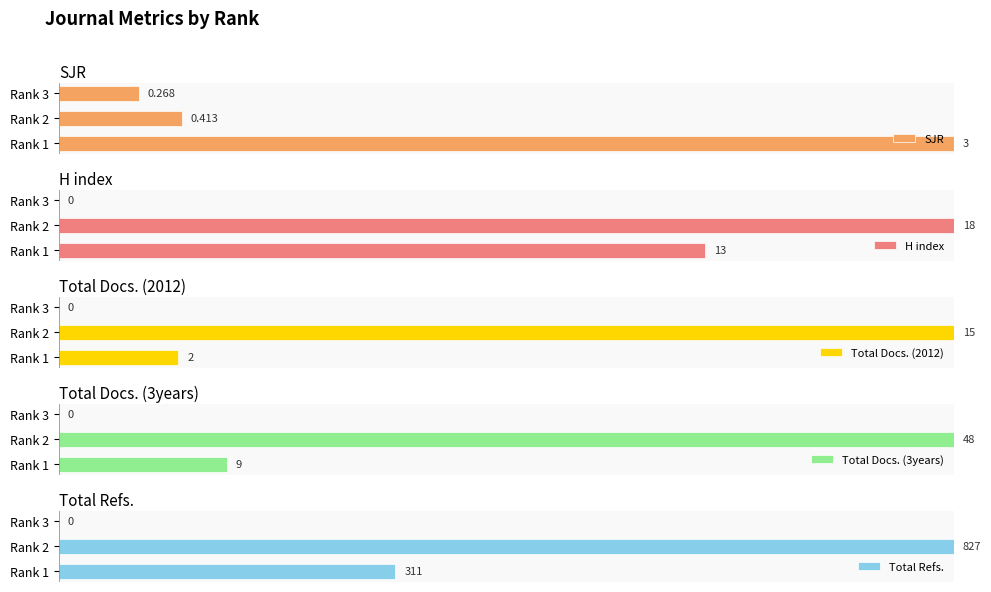

Which series has the largest total across all categories?

H index